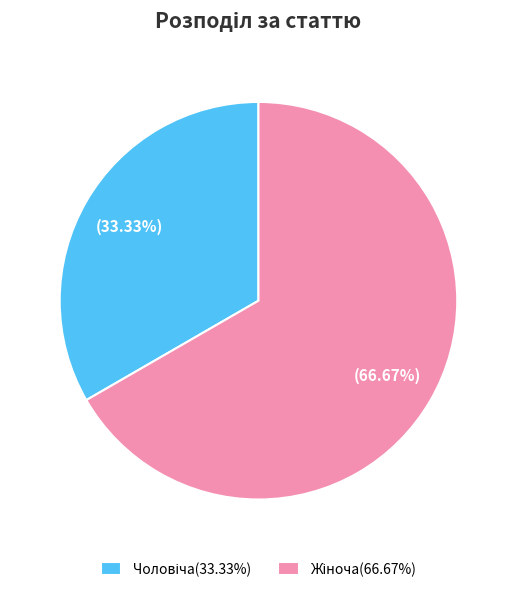

Is there any slice that represents more than half of the pie?

Yes